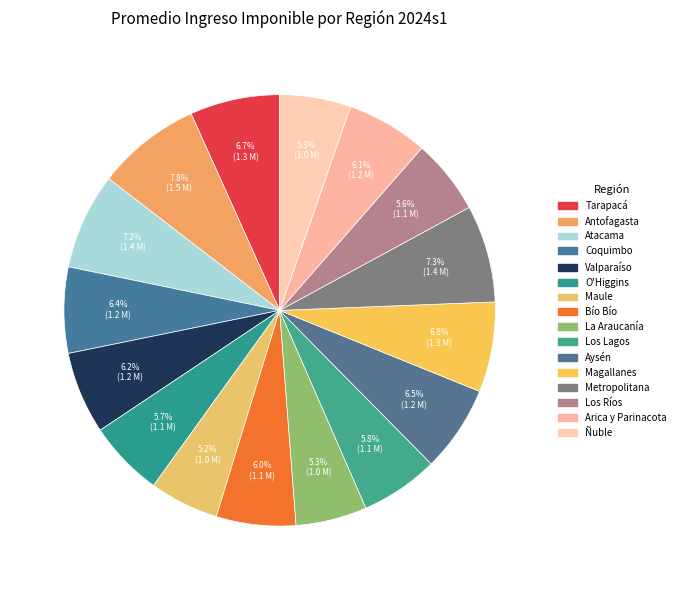

To the nearest percent, what is the difference between the Tarapacá and Ñuble slice percentages?

1%